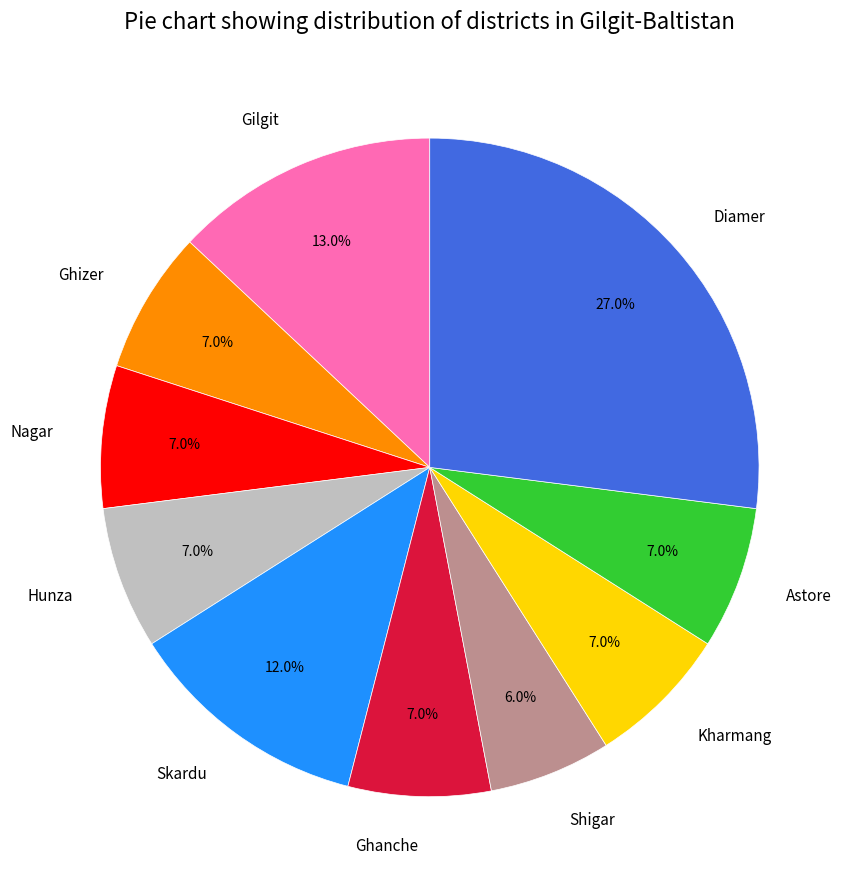

Does Ghanche represent more than half of the total?

No